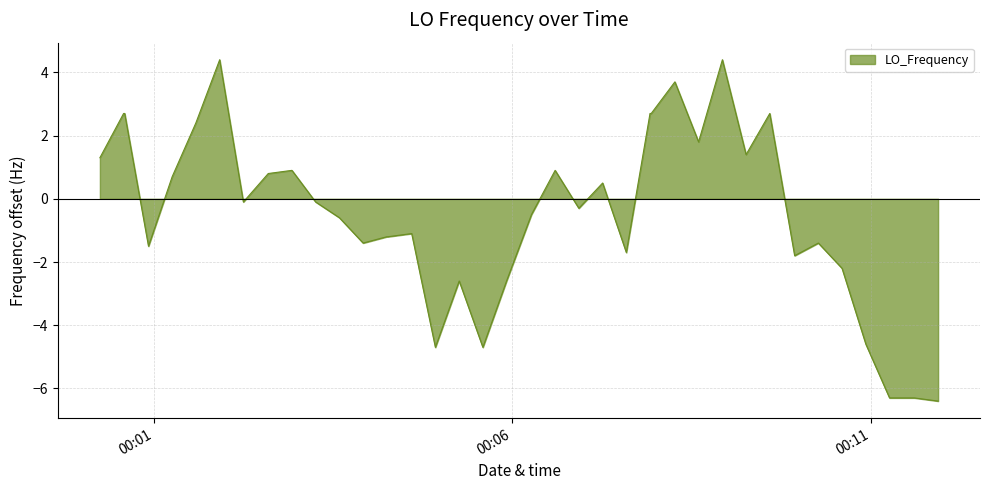

What is the greatest value displayed?

4.4